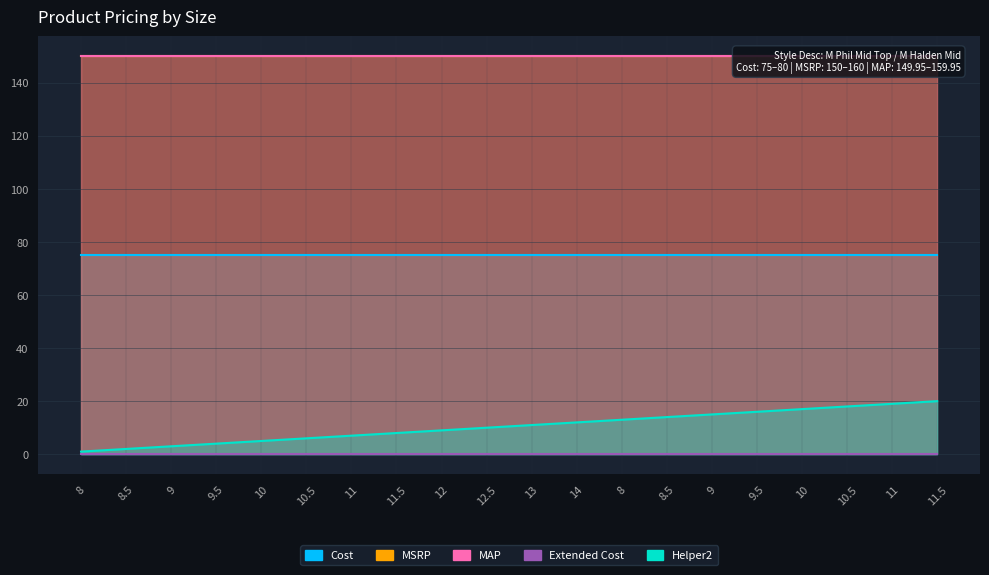

How many lines are shown in the chart?

5